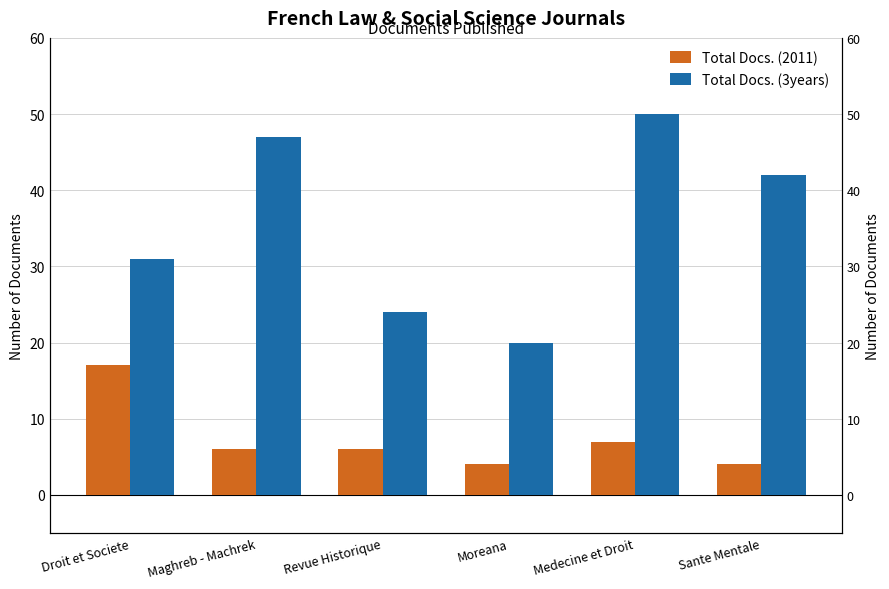

List the series in order of their overall mean, highest first.

Total Docs. (3years), Total Docs. (2011)